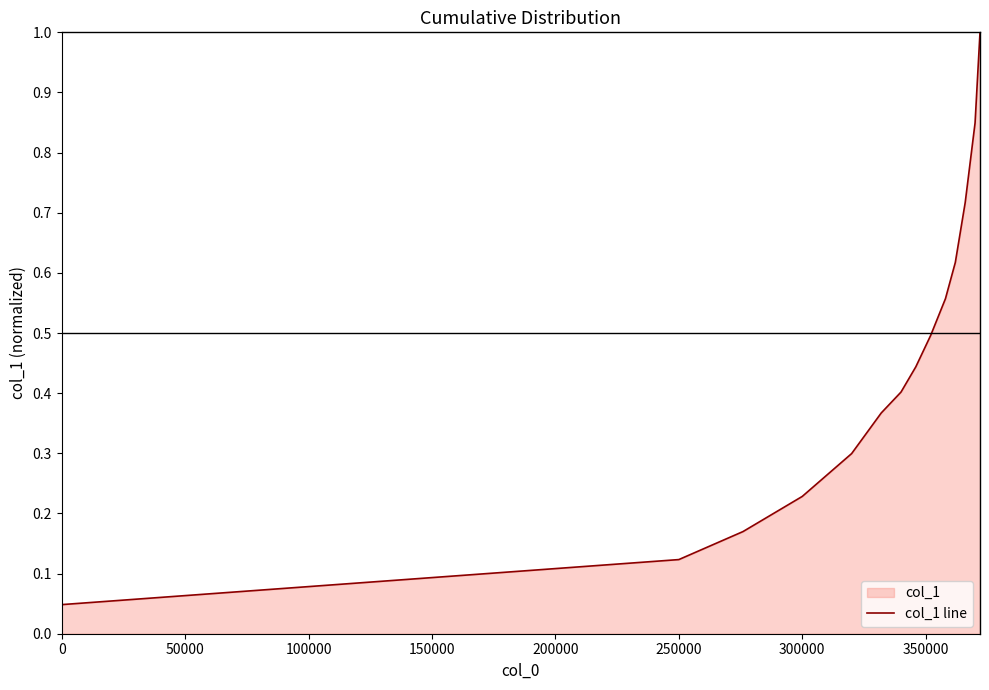

Between 300000 and 0, which is larger?

300000